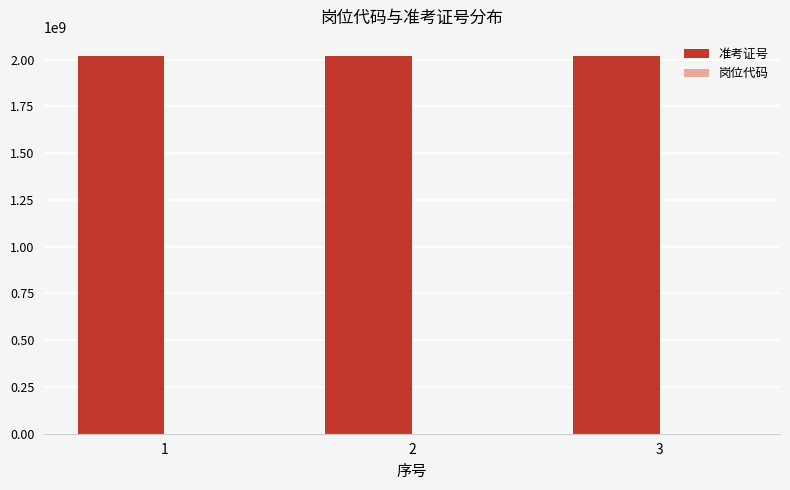

What is the sum of all 准考证号 values?

6063032142